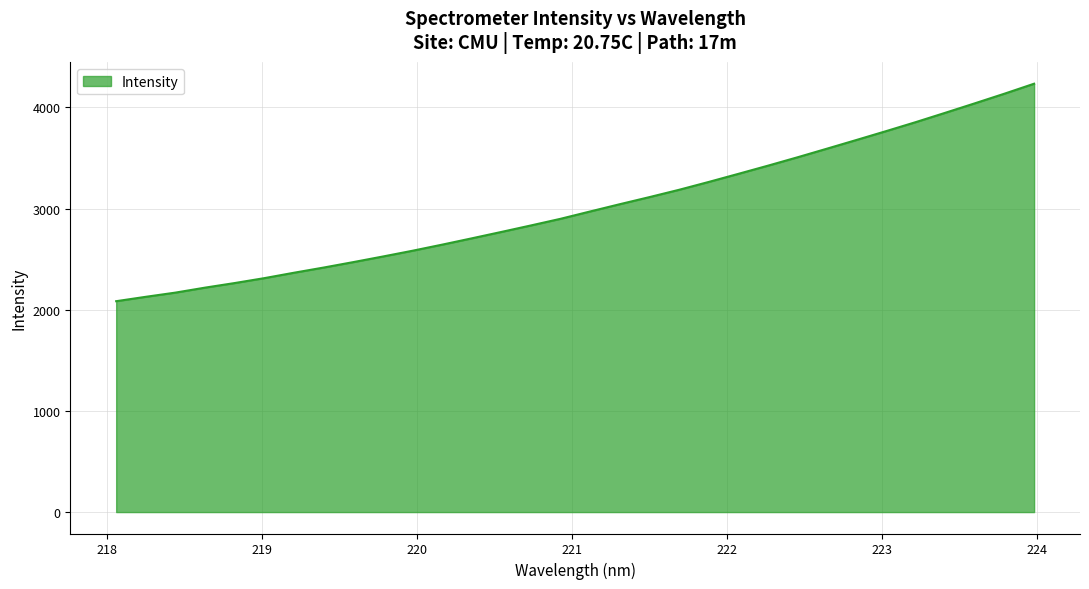

What is the difference between the maximum and second lowest values?

2106.7